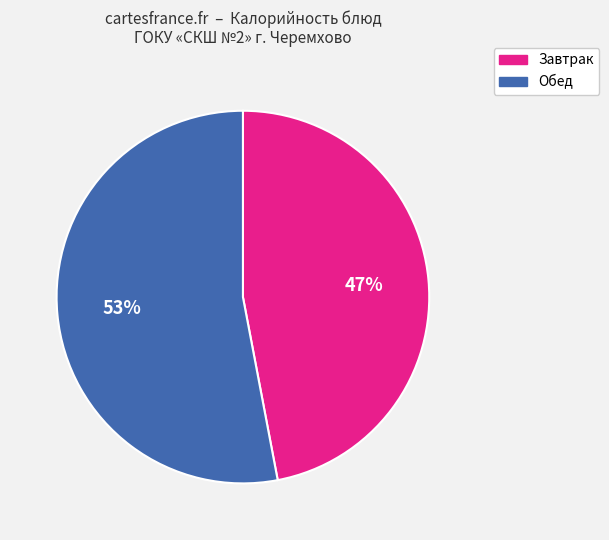

Approximately how many times larger is the value at Обед compared to Завтрак?

1.1